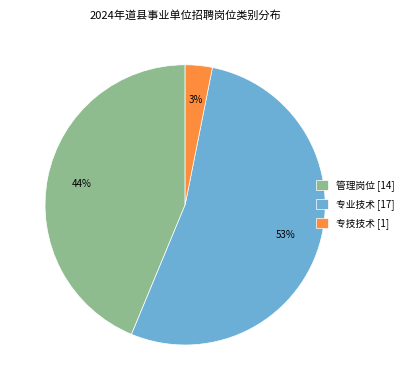

To the nearest percent, what is the combined percentage of 专技技术 and 专业技术?

56%